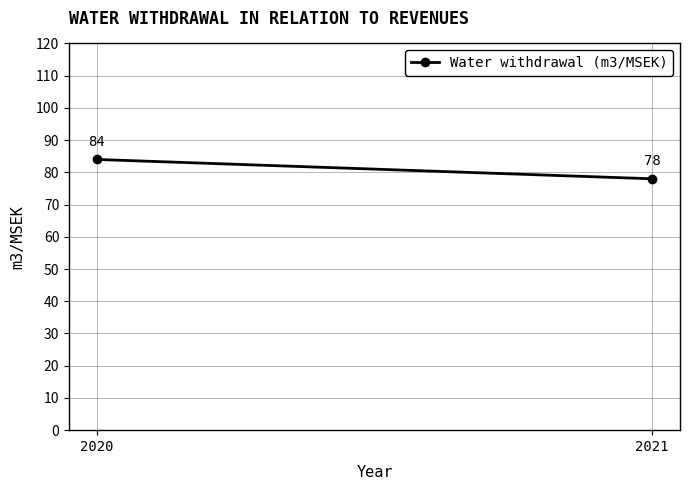

Rank the categories by value from highest to lowest.

2020, 2021